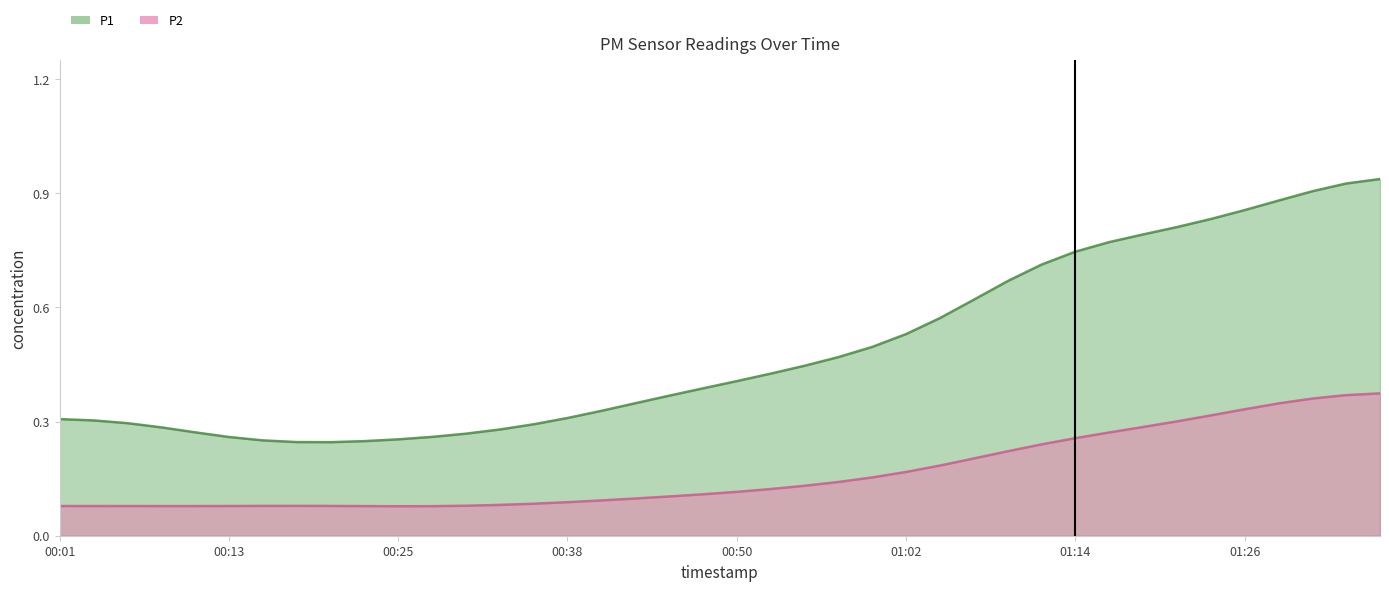

At which category does the data reach its first local peak?

00:18